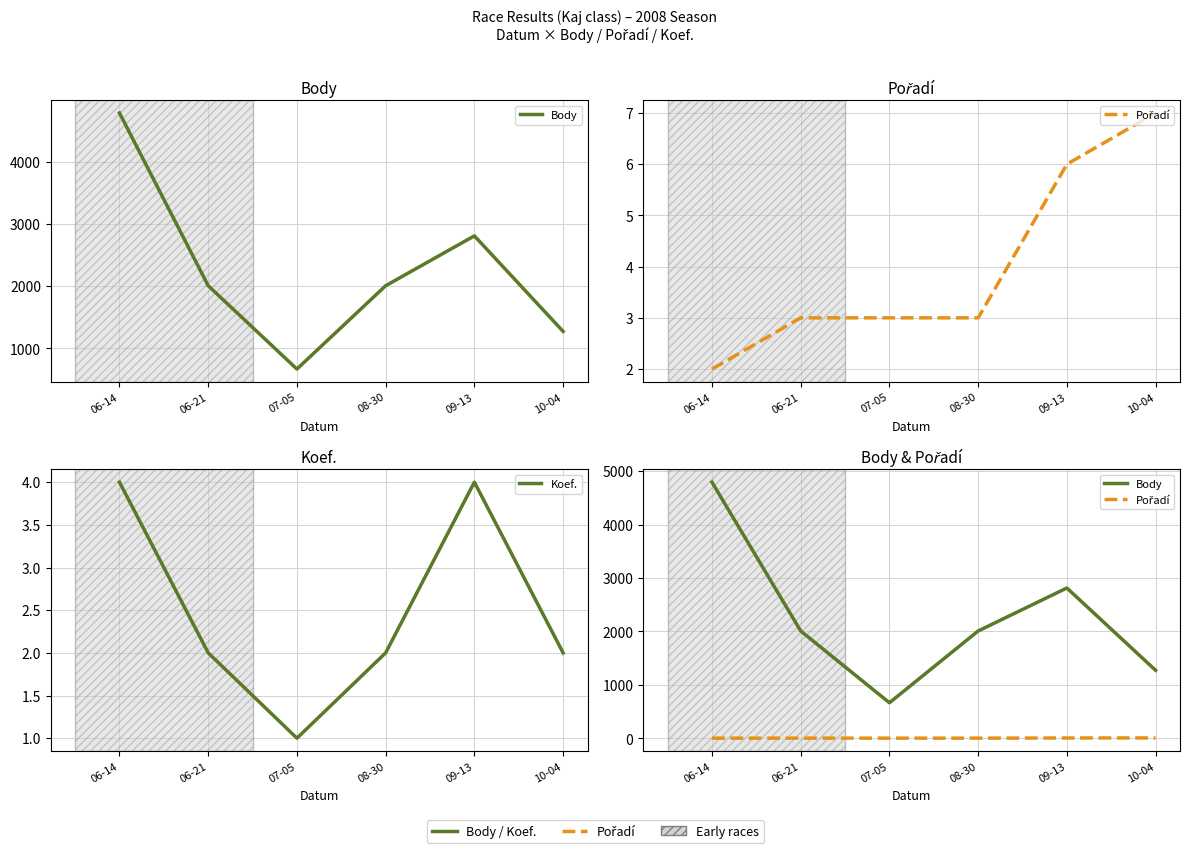

Reading left to right, transcribe all the data shown in this chart.

Body: 06-14=4792	06-21=2008	07-05=665	08-30=2008	09-13=2812	10-04=1272
Pořadí: 06-14=2	06-21=3	07-05=3	08-30=3	09-13=6	10-04=7
Koef.: 06-14=4	06-21=2	07-05=1	08-30=2	09-13=4	10-04=2